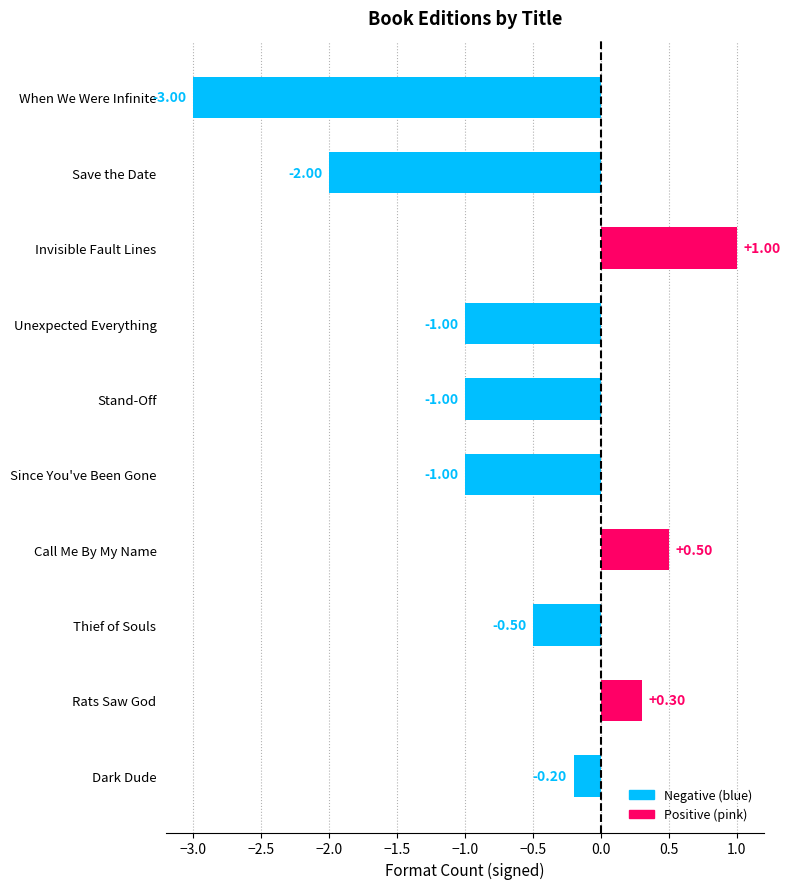

What is the difference between the maximum and minimum values?

4.0